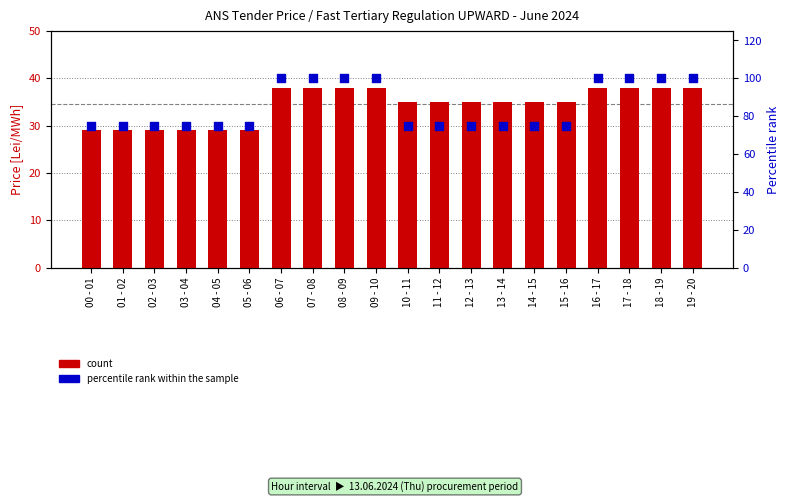

What is the total value across all series at 14 - 15?

110.0